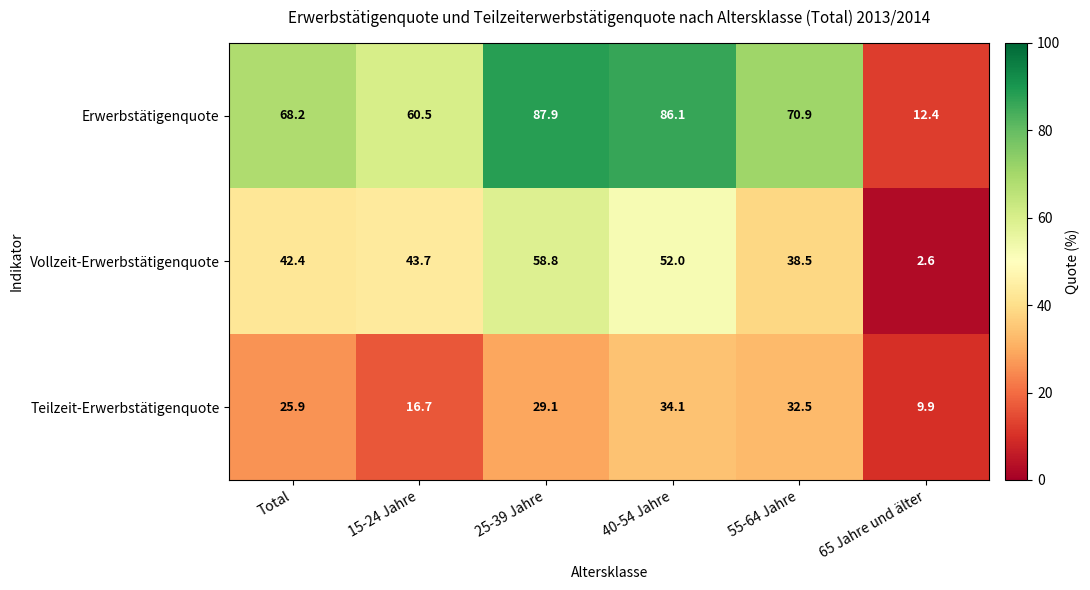

Count the number of data series in this chart.

3